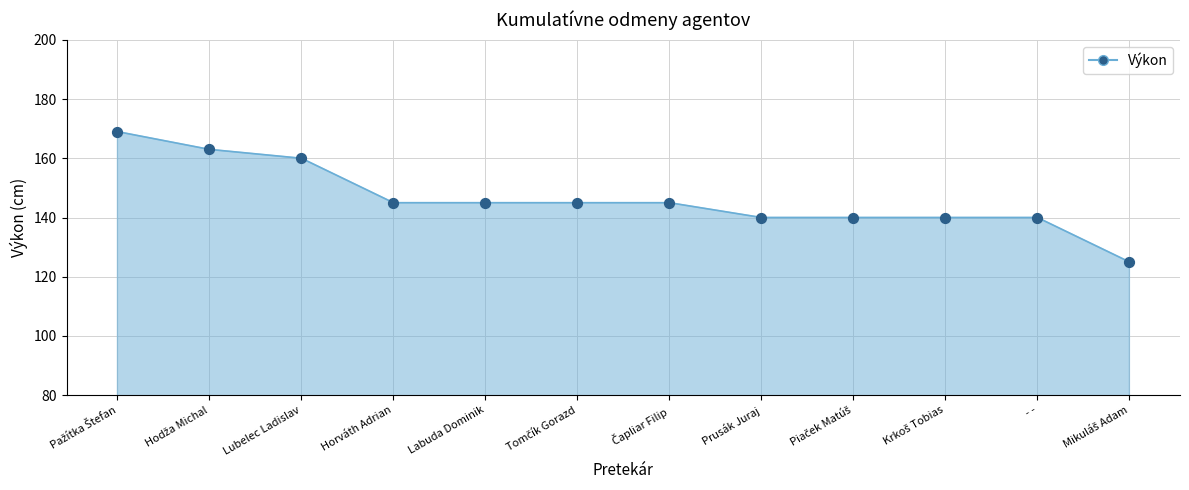

Between Prusák Juraj and Horváth Adrian, which is larger?

Horváth Adrian